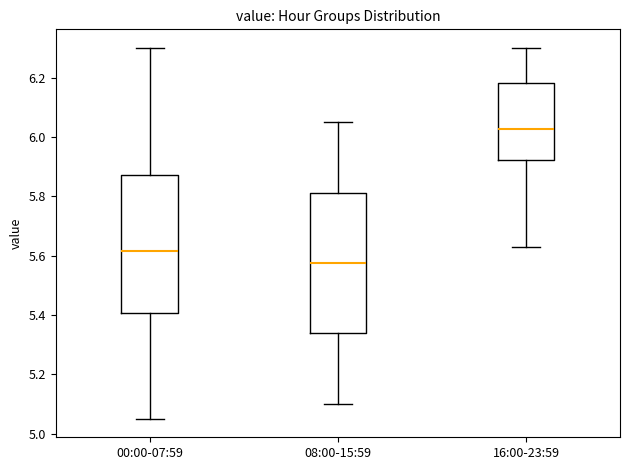

Reading left to right, transcribe this box plot: for each box, give where its median line is, the range the box spans, and where its two whiskers end, as read against the y-axis. The values are not printed on the chart, so give them approximately, as read against the axis.

00:00-07:59: median 5.62, box 5.40 to 5.88, whiskers 5.06 to 6.30
08:00-15:59: median 5.58, box 5.34 to 5.82, whiskers 5.10 to 6.06
16:00-23:59: median 6.02, box 5.92 to 6.18, whiskers 5.64 to 6.30